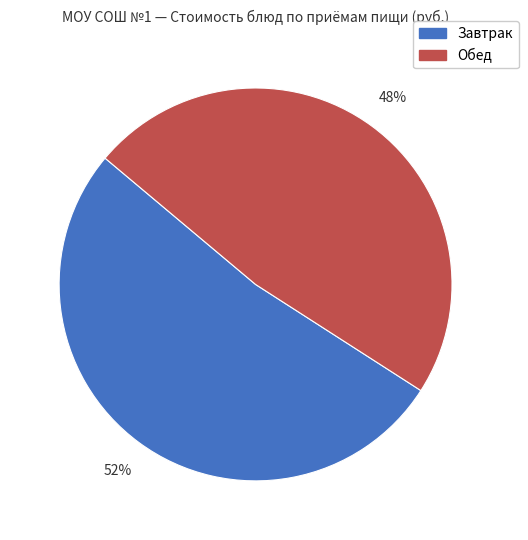

How many slices are in this pie chart?

2